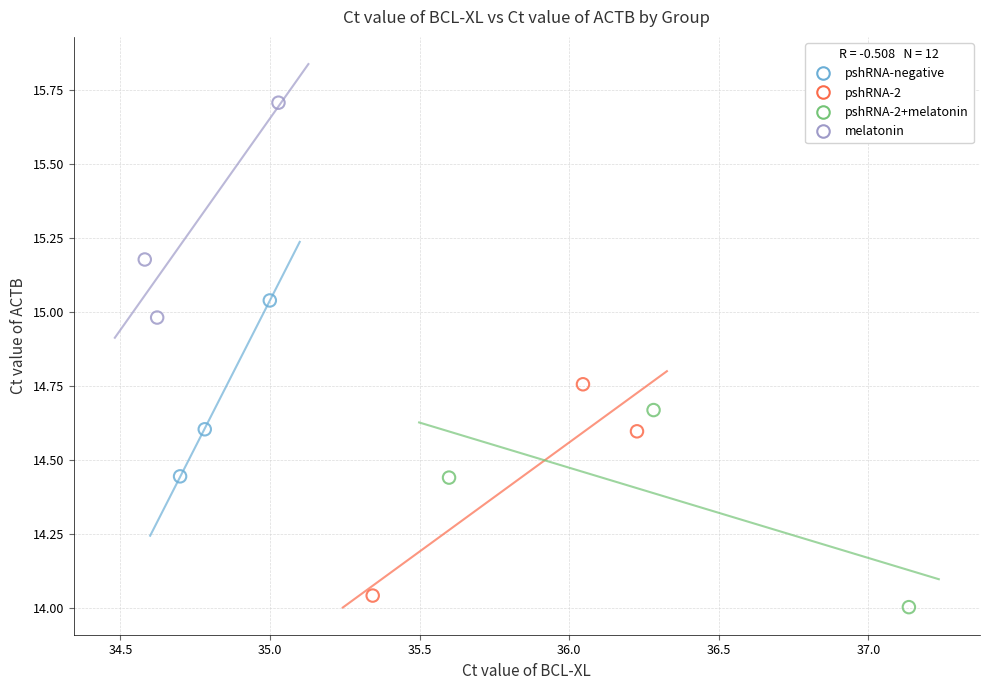

Which series contains the highest Y value?

melatonin